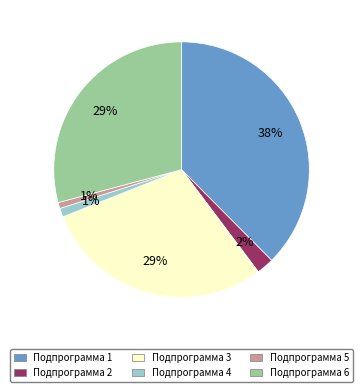

Does any single category account for the majority?

No